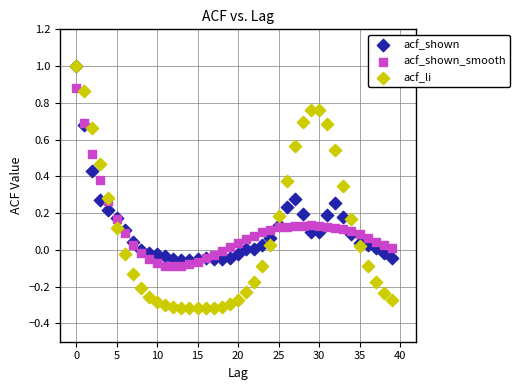

What are all the series names shown in the legend?

acf_shown, acf_shown_smooth, acf_li